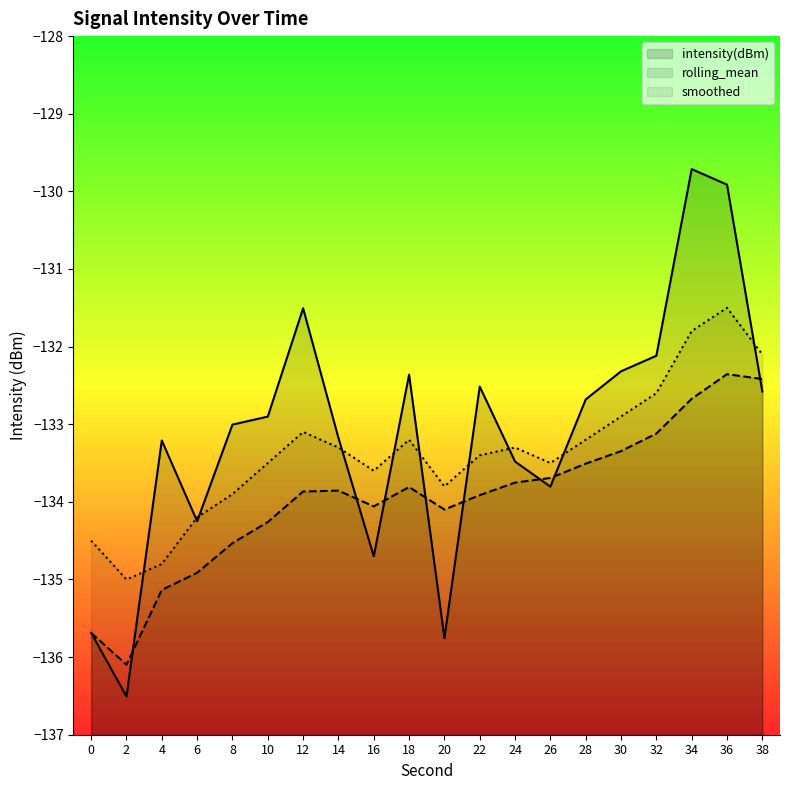

At which category is the sum across all series the highest?

36